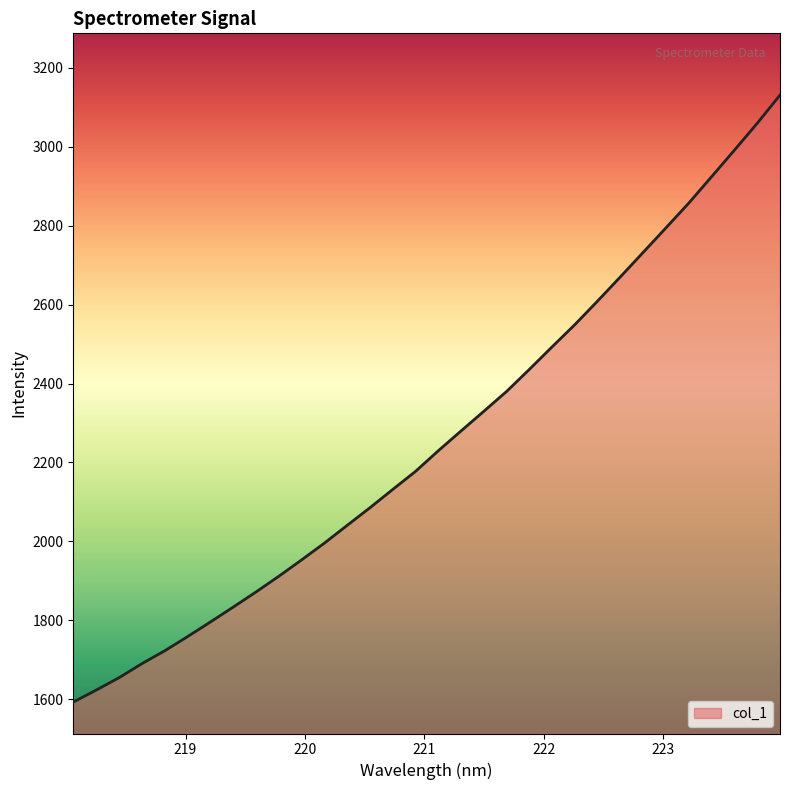

What is the smallest value displayed?

1592.6